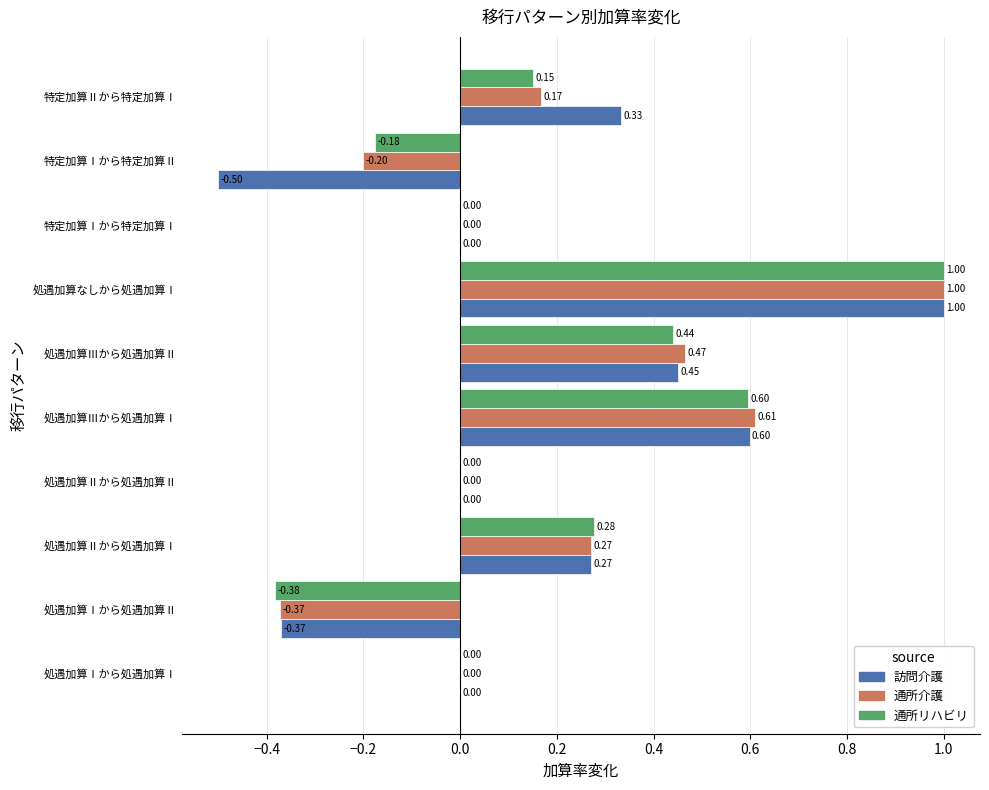

How many data points does each series have?

10